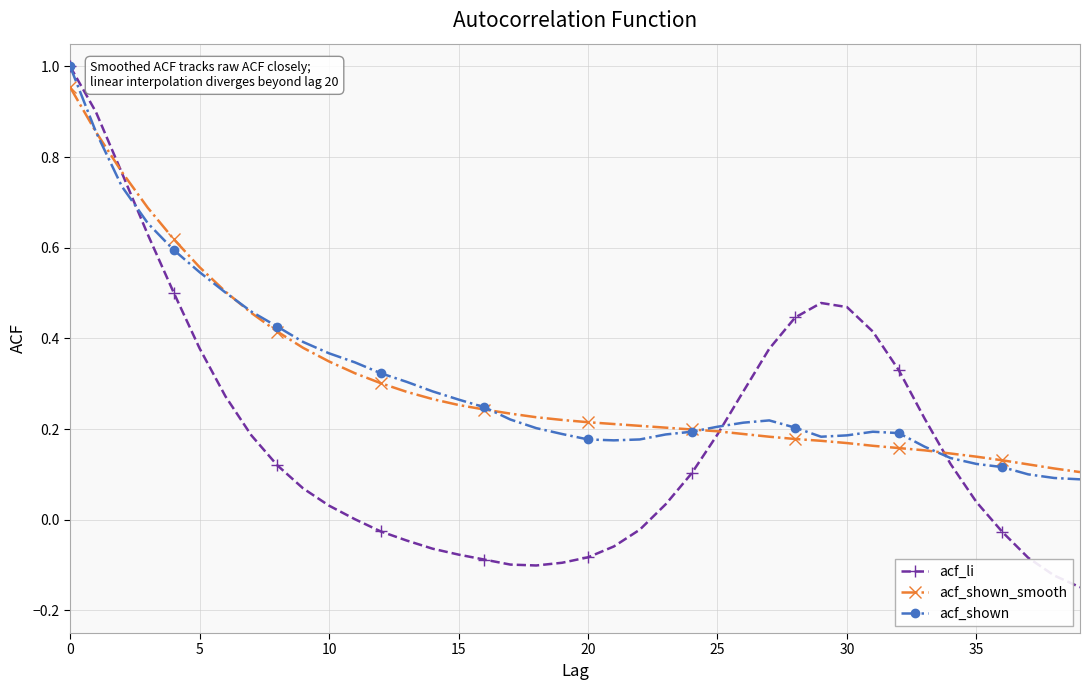

Which series has the widest spread of values?

acf_li